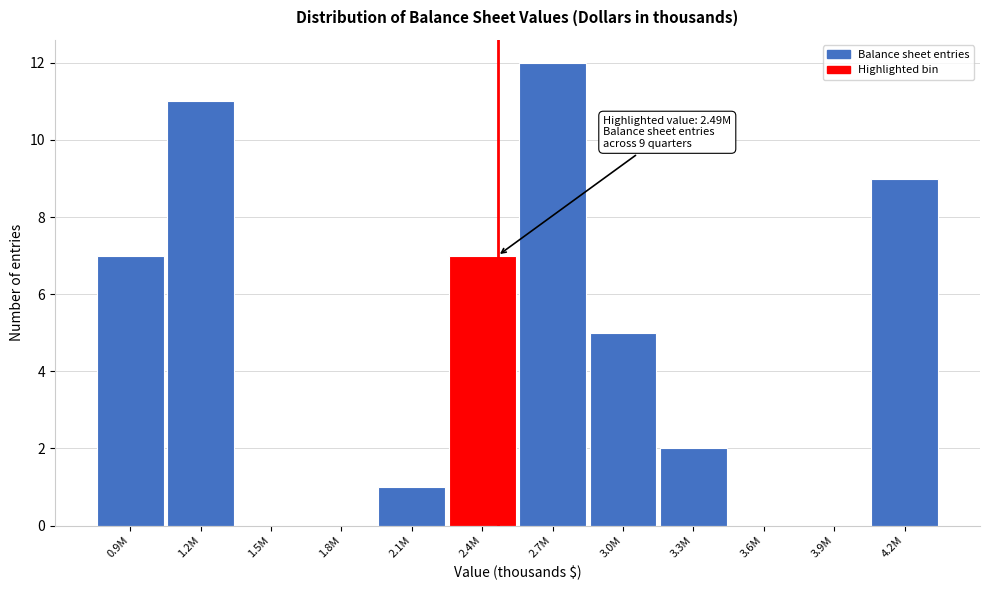

Reading right to left, transcribe all the data shown in this chart.

4.2M=9	3.9M=0	3.6M=0	3.3M=2	3.0M=5	2.7M=12	2.4M=7	2.1M=1	1.8M=0	1.5M=0	1.2M=11	0.9M=7